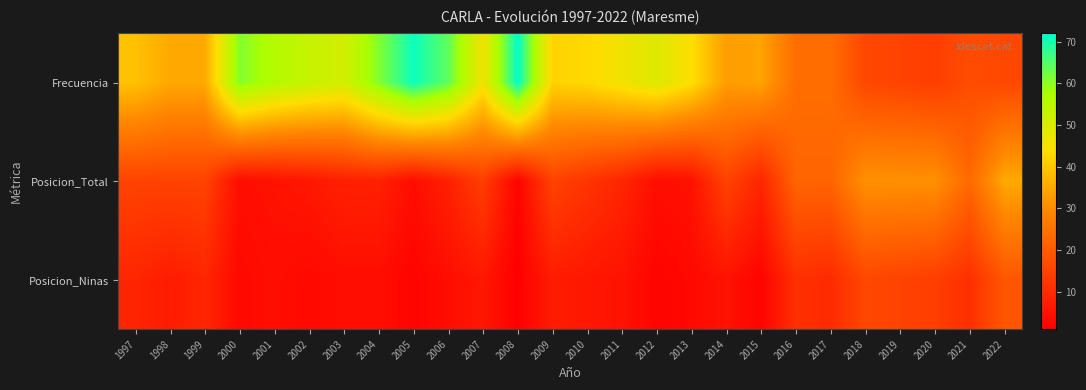

Which label corresponds to the largest value in the chart?

2008